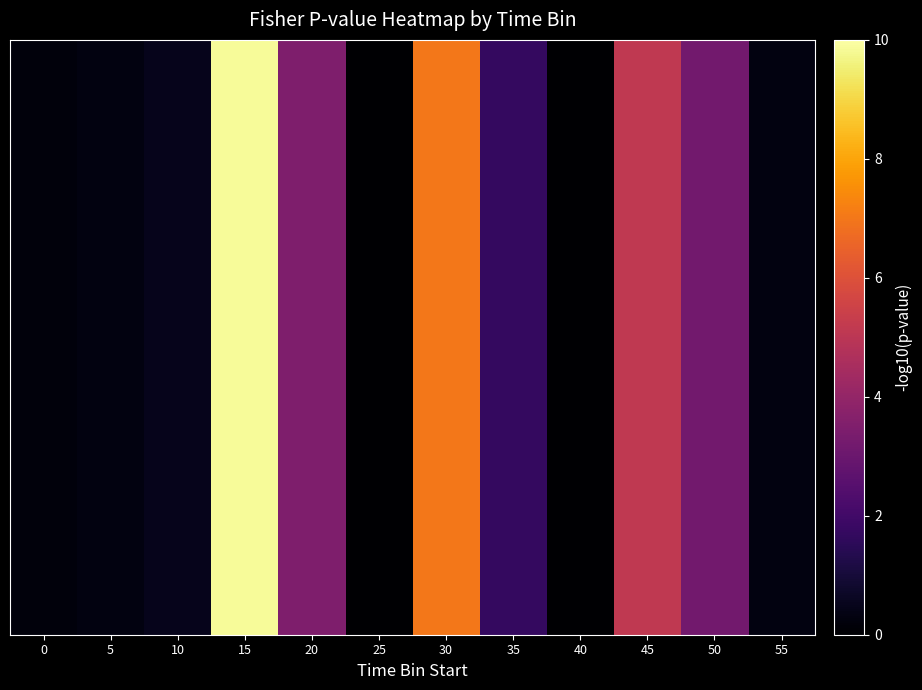

What value does the data have at 10?

0.5